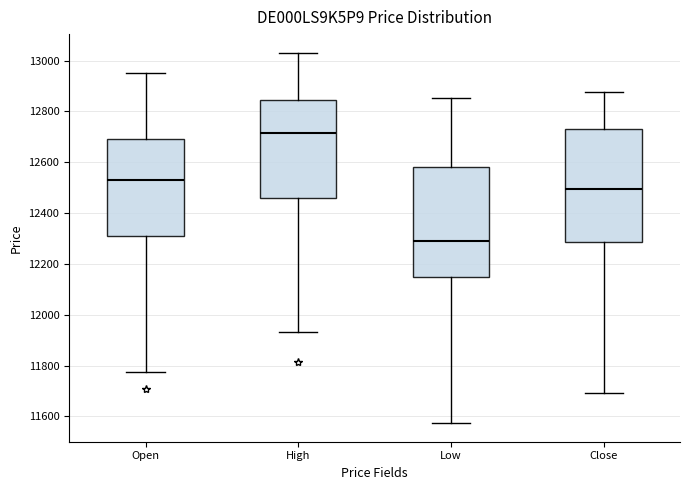

Reading left to right, read every box against the y-axis: the position of its median line, the range the box covers, and the ends of its whiskers. The values are not printed on the chart, so give them approximately, as read against the axis.

Open: median 12540, box 12300 to 12700, whiskers 11780 to 12960
High: median 12720, box 12460 to 12840, whiskers 11940 to 13040
Low: median 12280, box 12140 to 12580, whiskers 11580 to 12860
Close: median 12500, box 12280 to 12720, whiskers 11700 to 12880